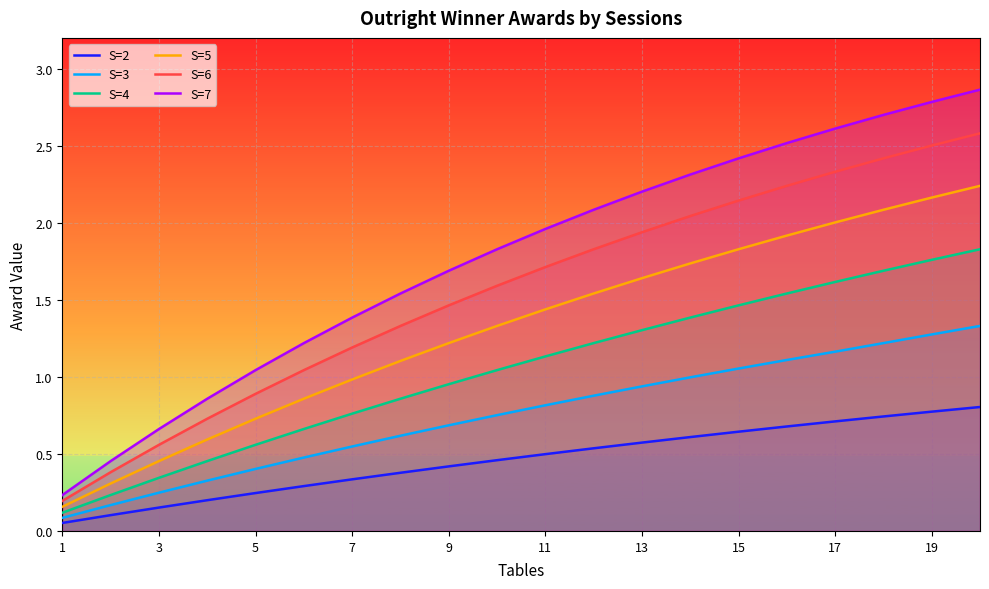

List the series in order of their peak value, highest first.

S=7, S=6, S=5, S=4, S=3, S=2